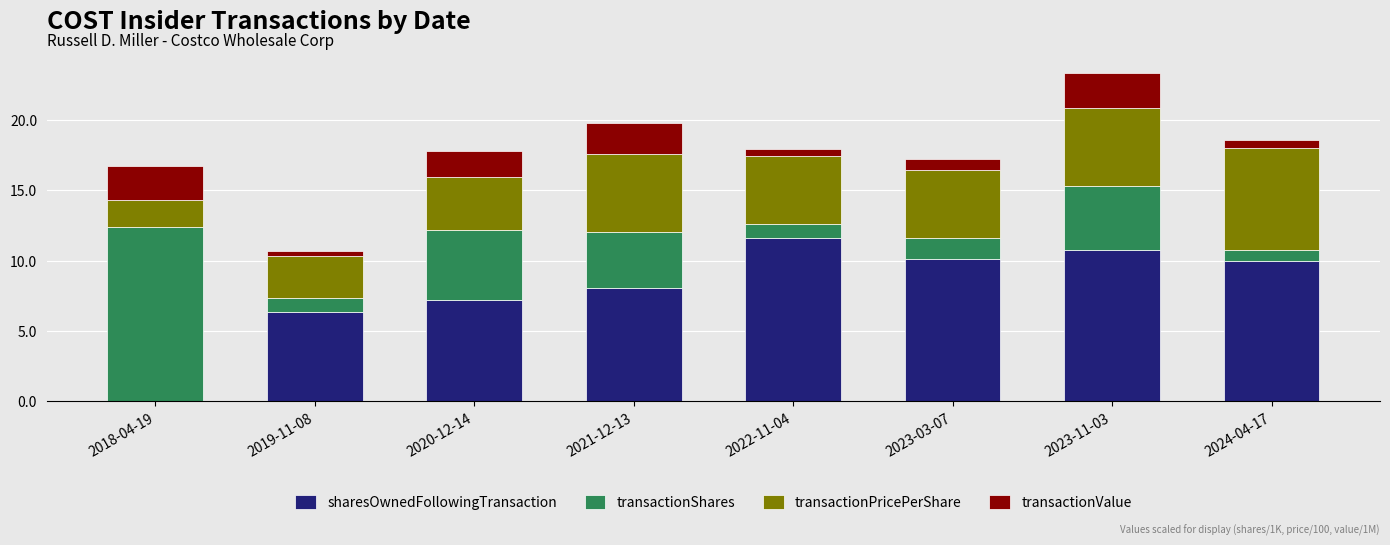

Is it true that sharesOwnedFollowingTransaction equals 5.3 at 2022-11-04?

False